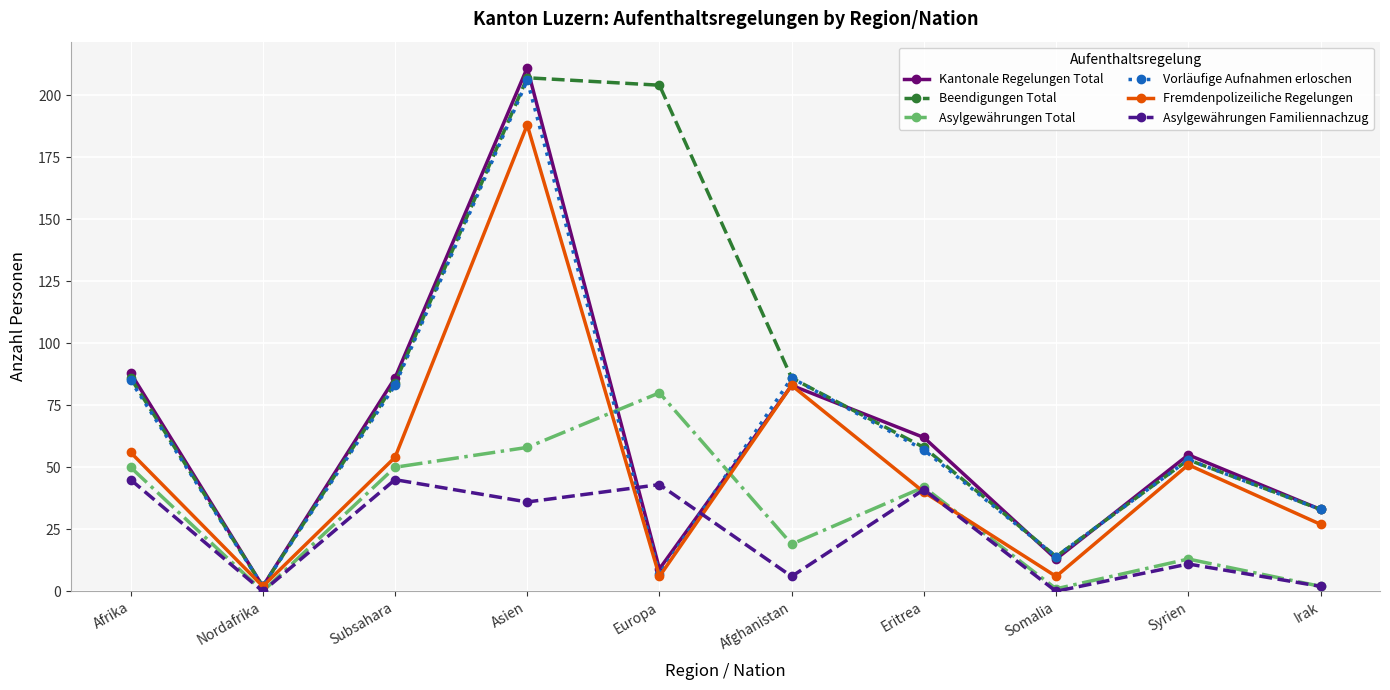

What is the spread (max minus min) of values at Asien?

175